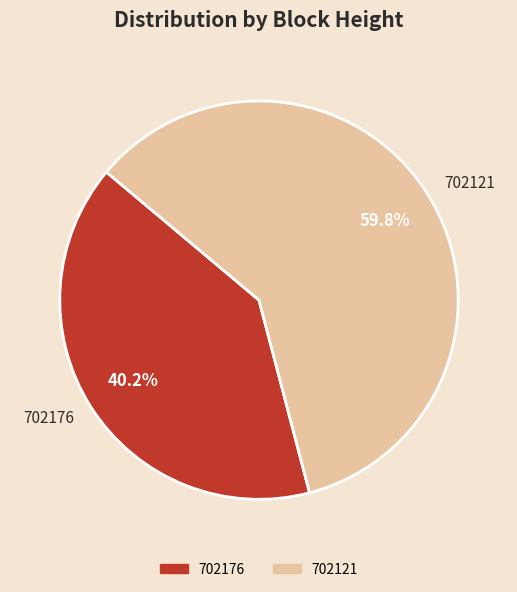

Does 702121 represent more than half of the total?

Yes